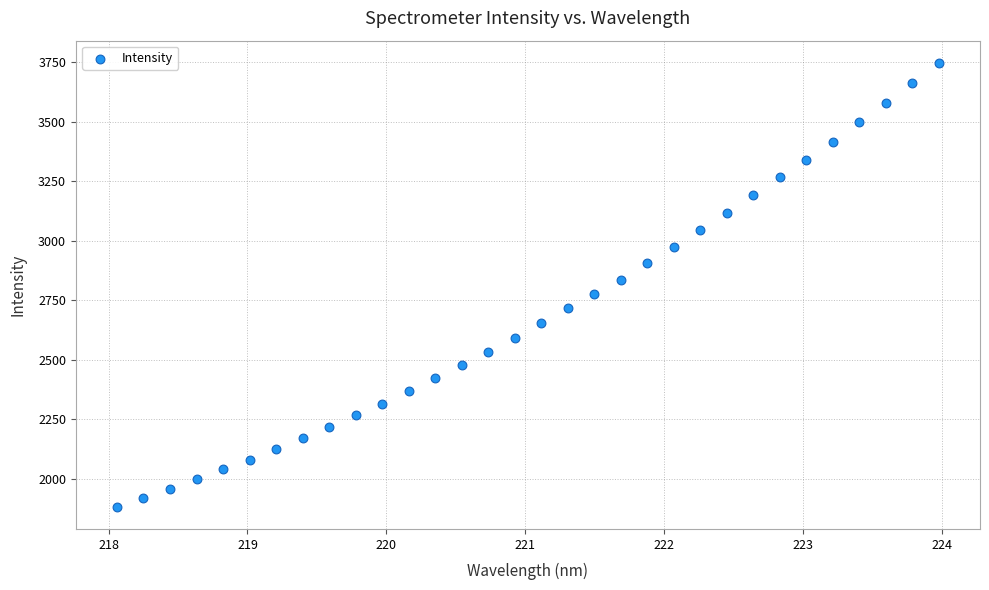

What is the range of X values (max minus min)?

5.9